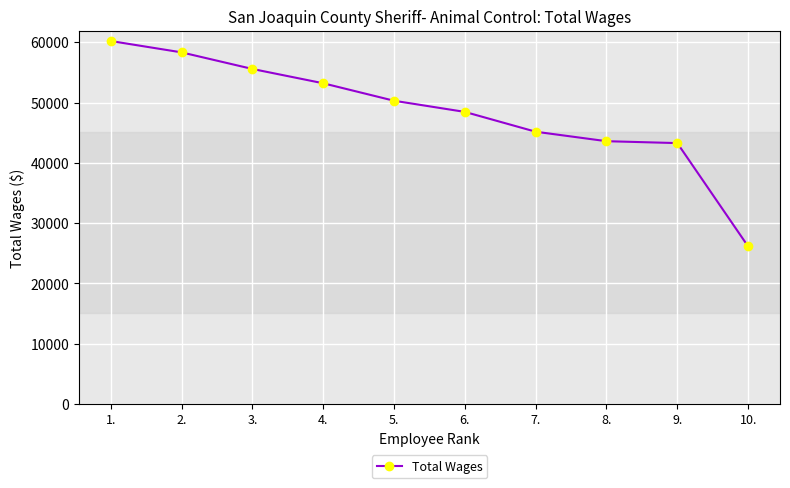

What is the approximate value at 8., to the nearest 100?

43600